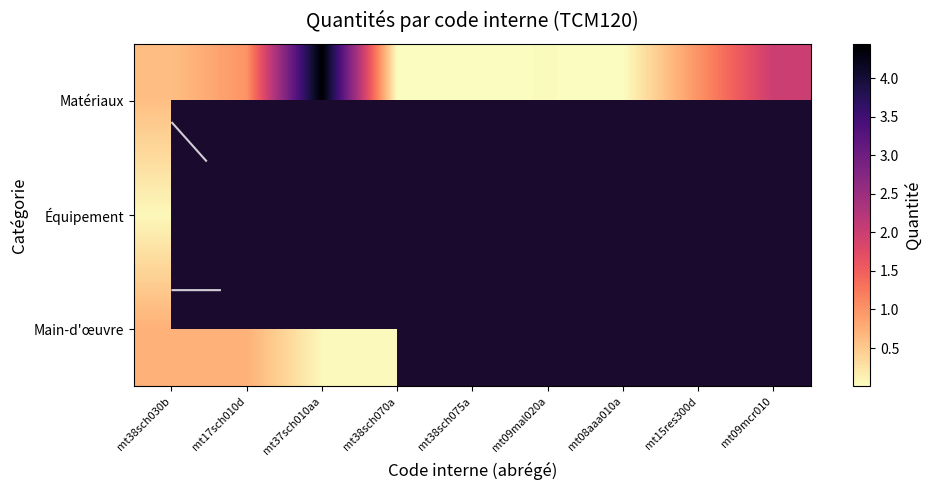

What is the greatest value displayed?

4.4